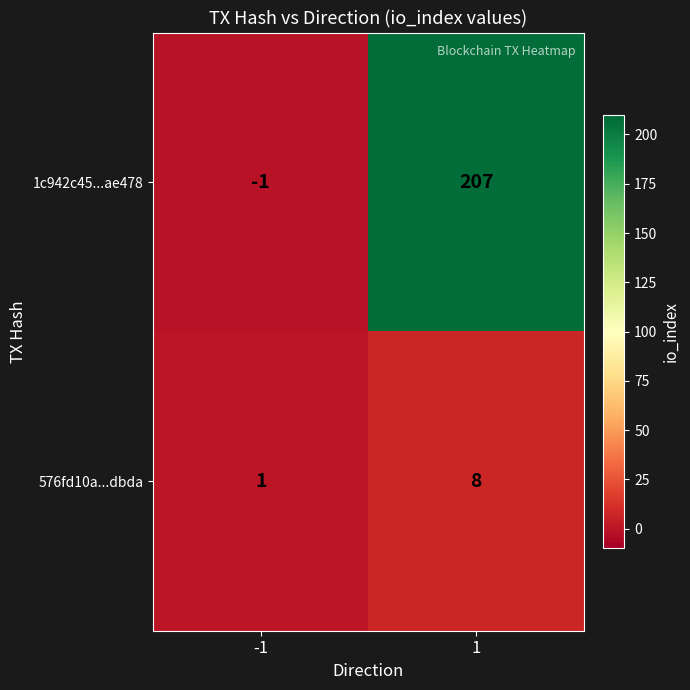

Rank the categories by 1c942c45...ae478 value from highest to lowest.

1, -1